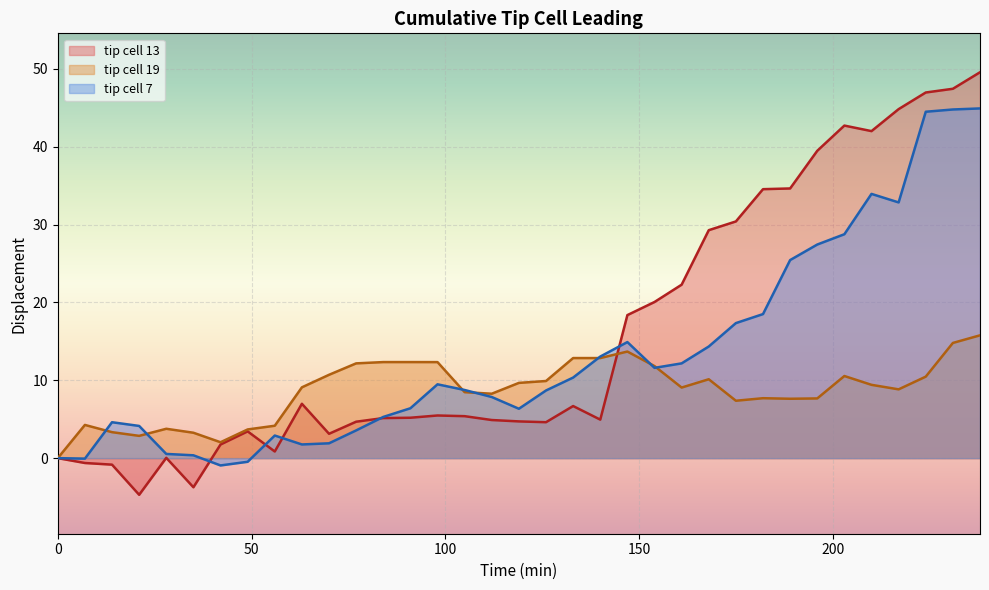

What is the value of the tip cell 13 point at the 35th from the left?

49.6